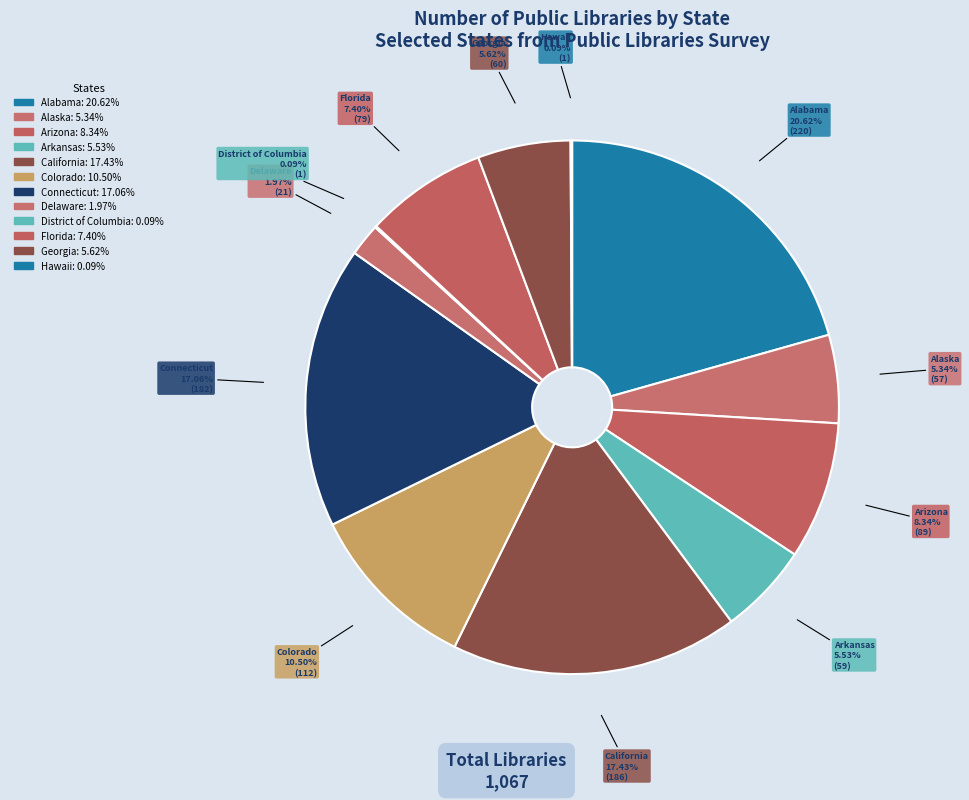

To the nearest percent, what portion does Delaware represent?

2%